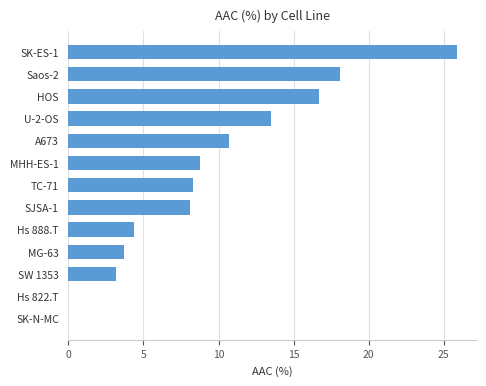

What is the maximum value shown in the chart?

25.9